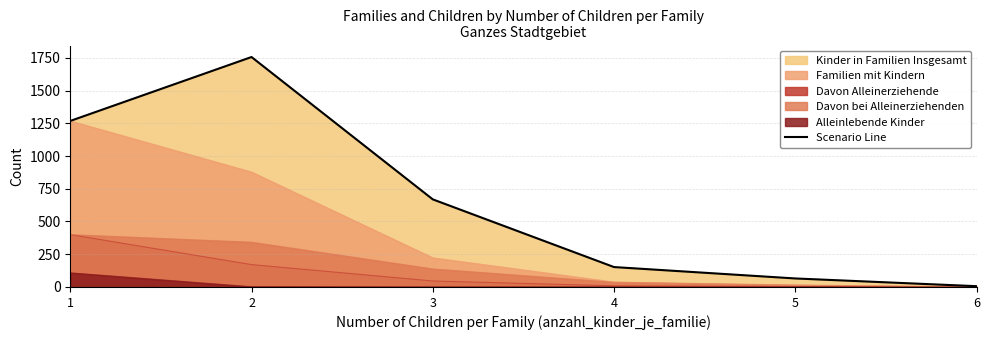

How many values exceed 669?

2